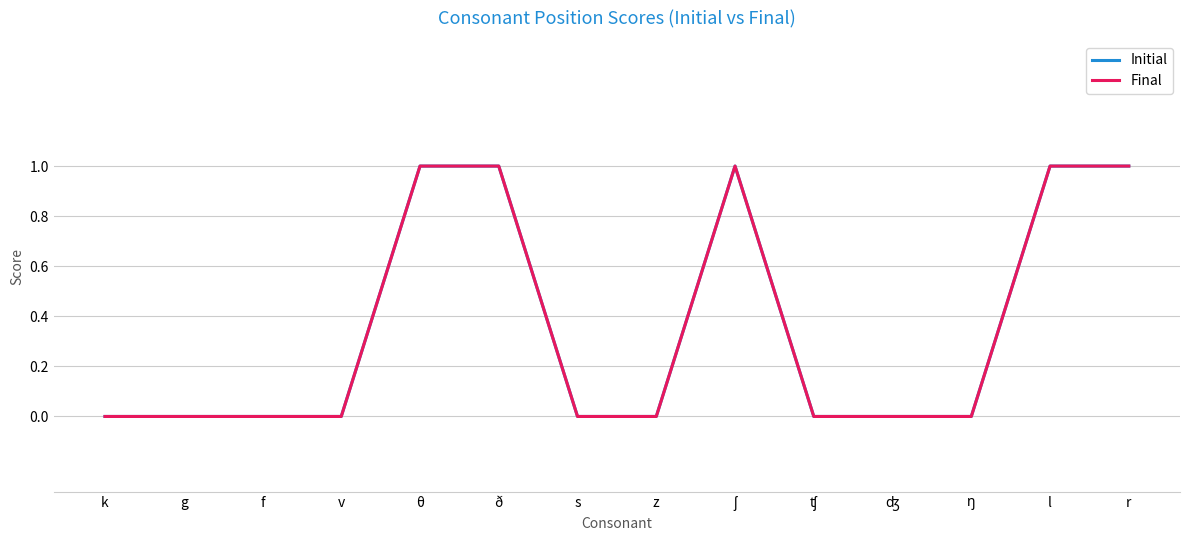

Which category has the highest value in the Final series?

θ